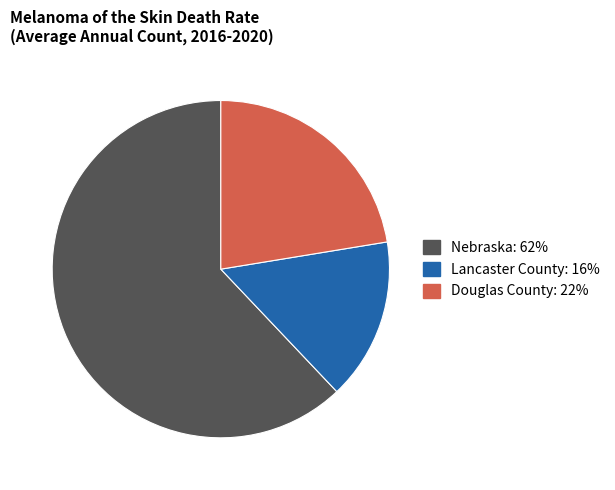

Between Lancaster County and Nebraska, which is larger?

Nebraska